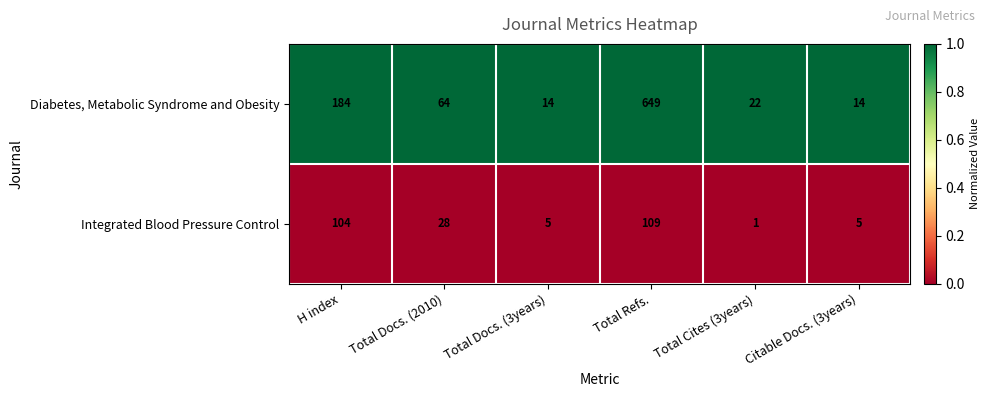

At which category does the chart reach its peak across all series?

Total Refs.